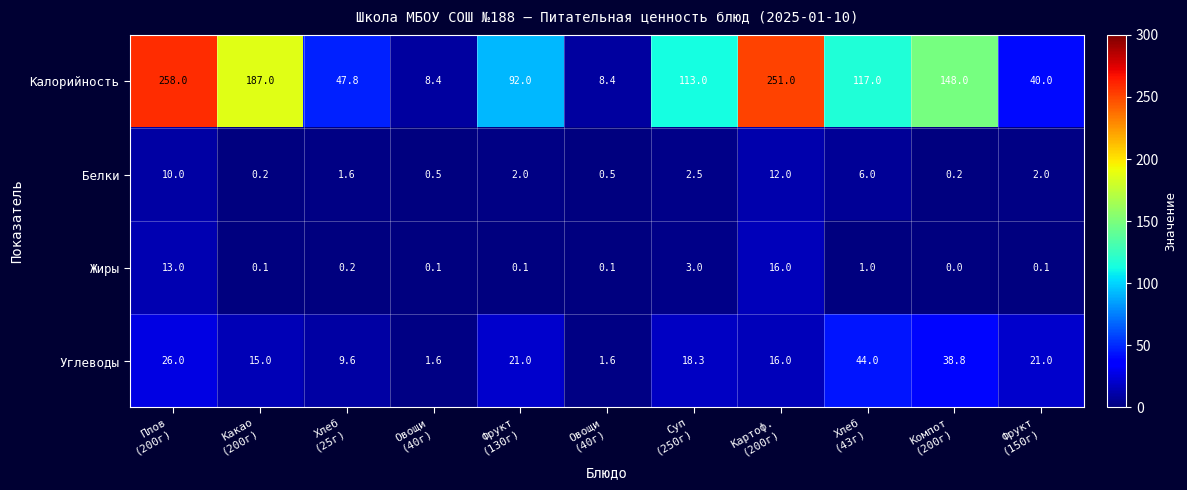

How many values in the Углеводы series are below 18?

5